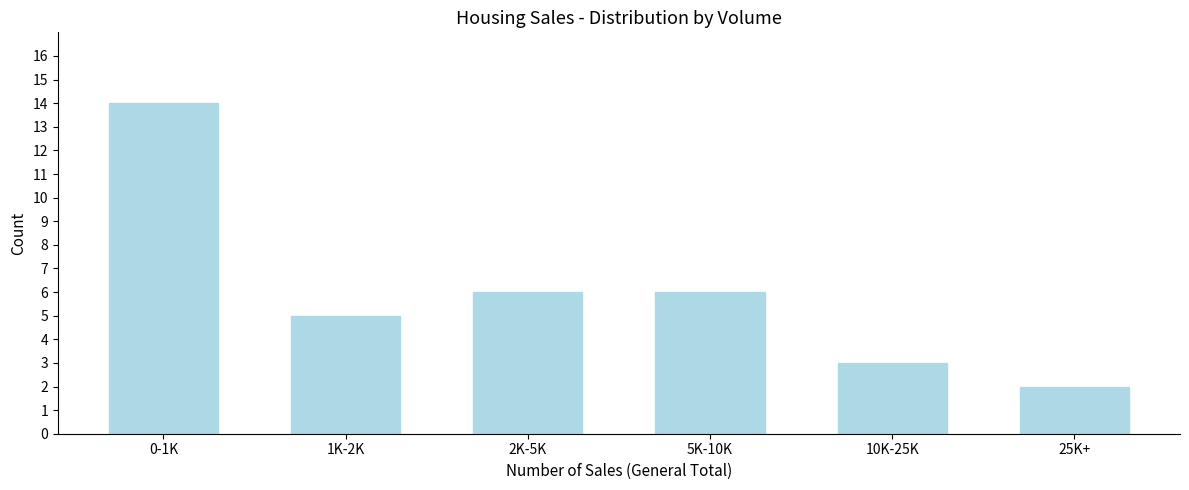

Reading left to right, extract all data points from this chart.

14	5	6	6	3	2